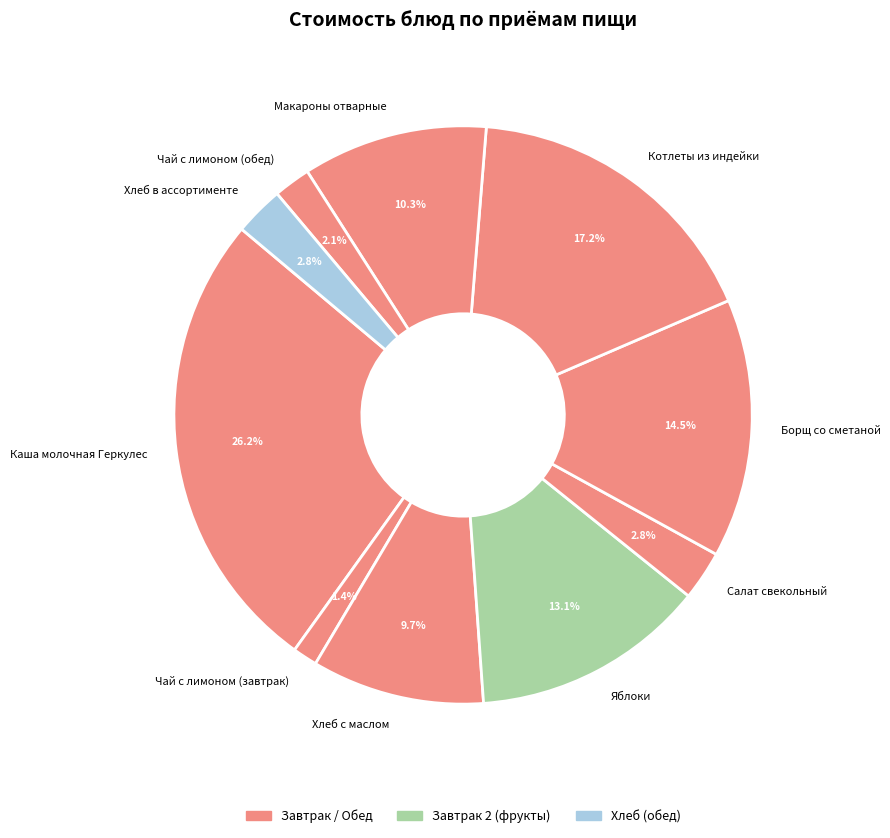

What is the ratio of the value at Хлеб с маслом to the value at Макароны отварные?

0.9